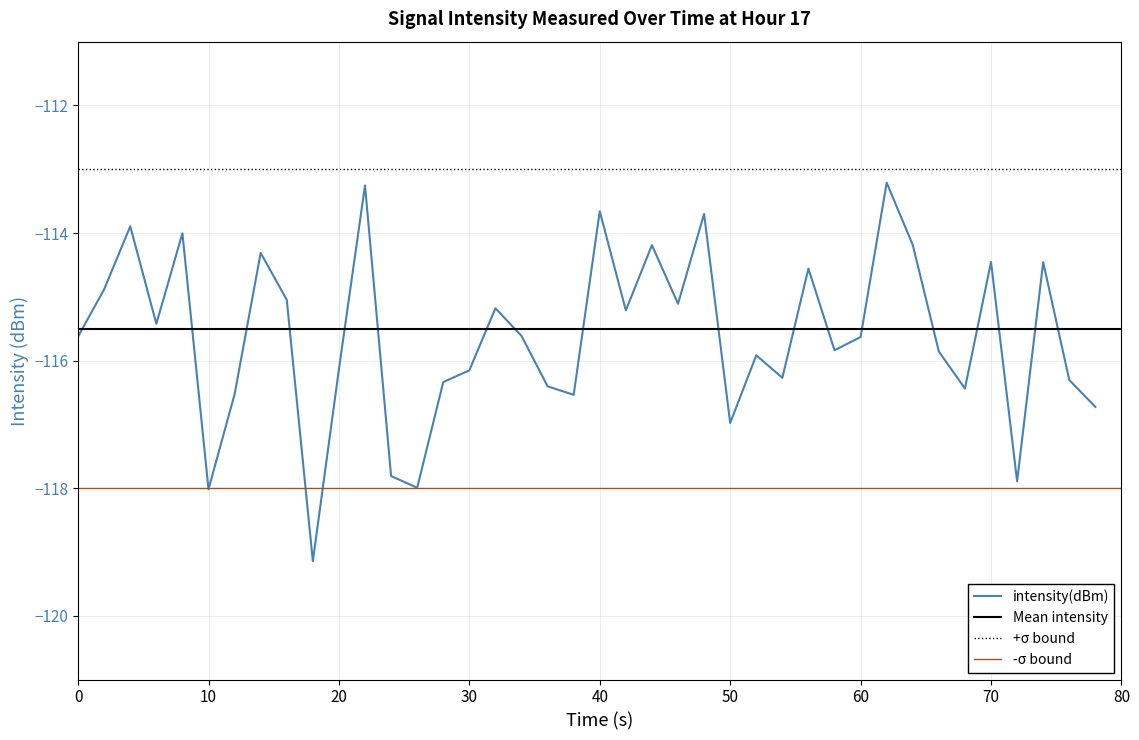

What is the minimum value for intensity(dBm)?

-119.1